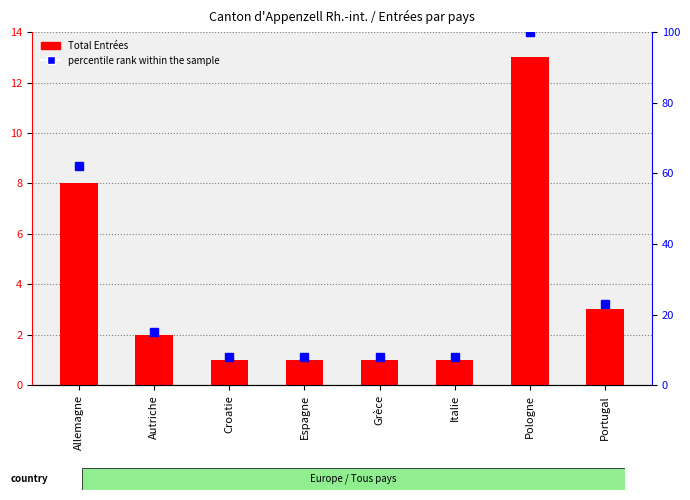

At which label does Total Entrées first exceed 2?

Allemagne